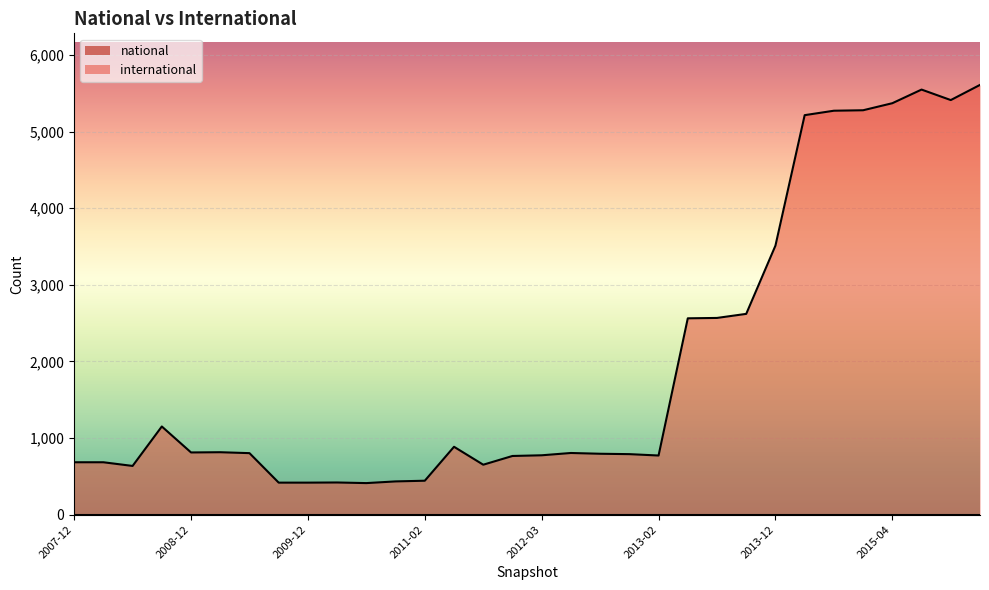

How many points are lower than both their immediate neighbors (excluding endpoints)?

6